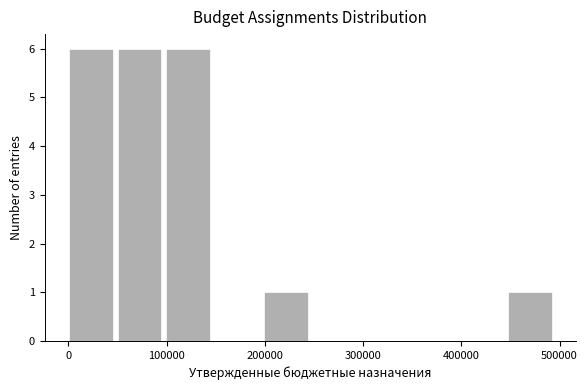

Reading left to right, list every bar in this chart as the range it spans on the x-axis followed by its height. Neither the bar edges nor the heights are printed on the chart, so give them approximately, as read against the axes.

0 to 50000: 6
50000 to 100000: 6
100000 to 150000: 6
150000 to 200000: 0
200000 to 250000: 1
250000 to 300000: 0
300000 to 350000: 0
350000 to 400000: 0
400000 to 450000: 0
450000 to 500000: 1